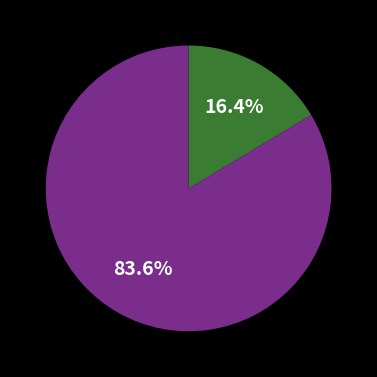

Does any single category account for the majority?

Yes